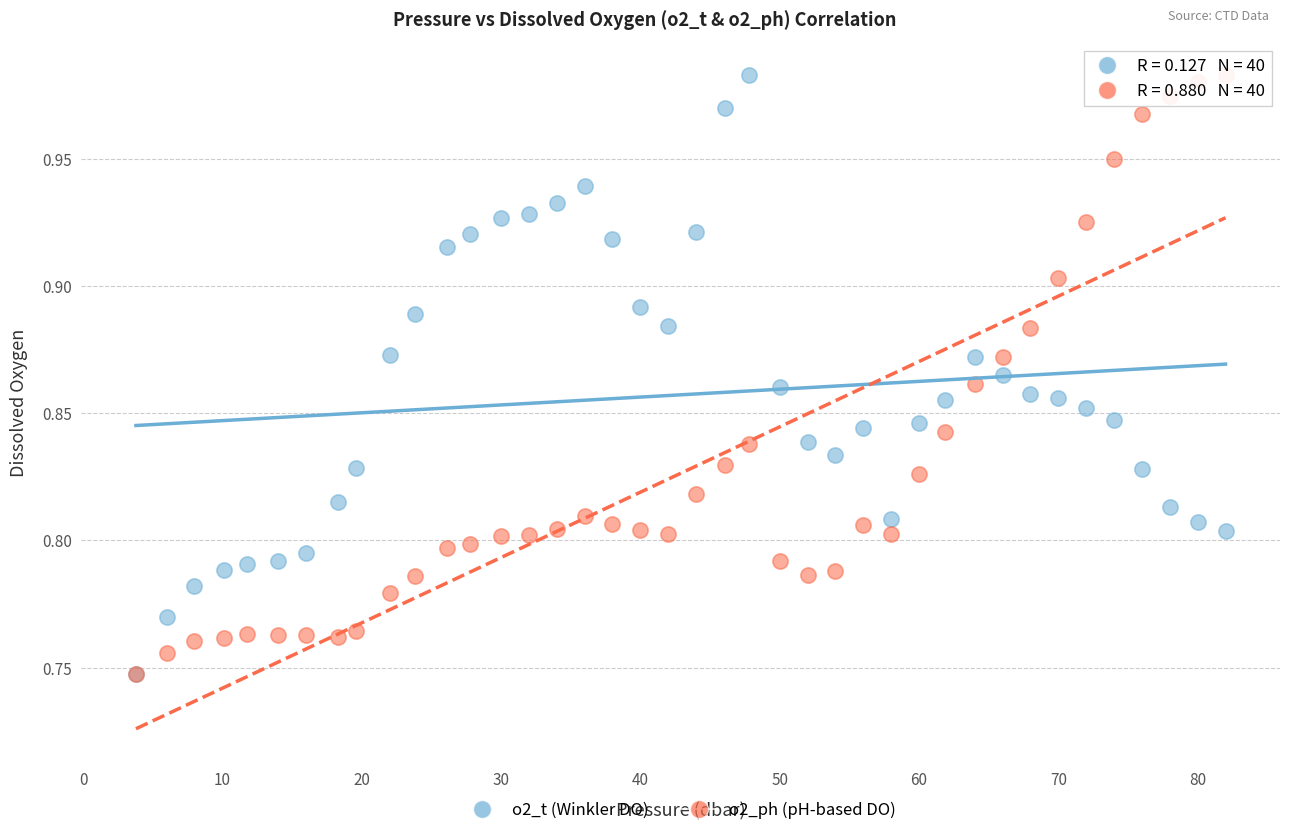

What are all the series names shown in the legend?

o2_t (Winkler DO), o2_ph (pH-based DO)